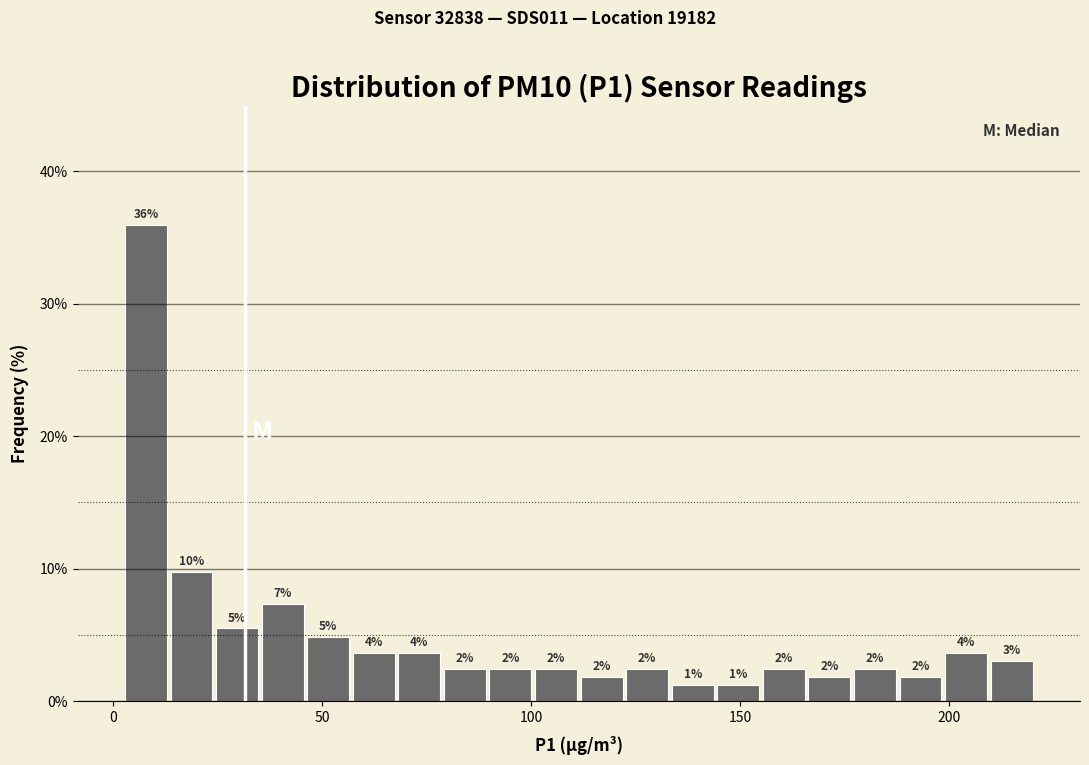

Around what value on the x-axis is the tallest bar? Give the approximate position of its centre, as read against the axis.

10